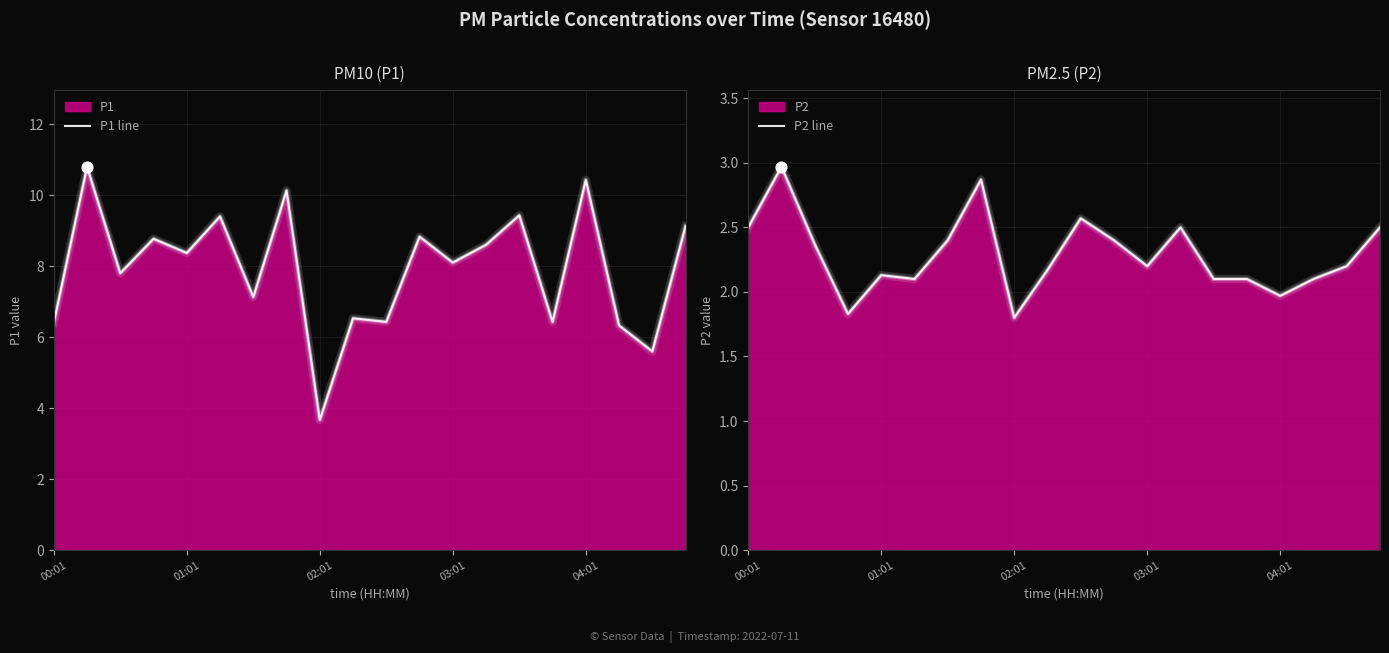

At how many categories does at least one series exceed 3?

20